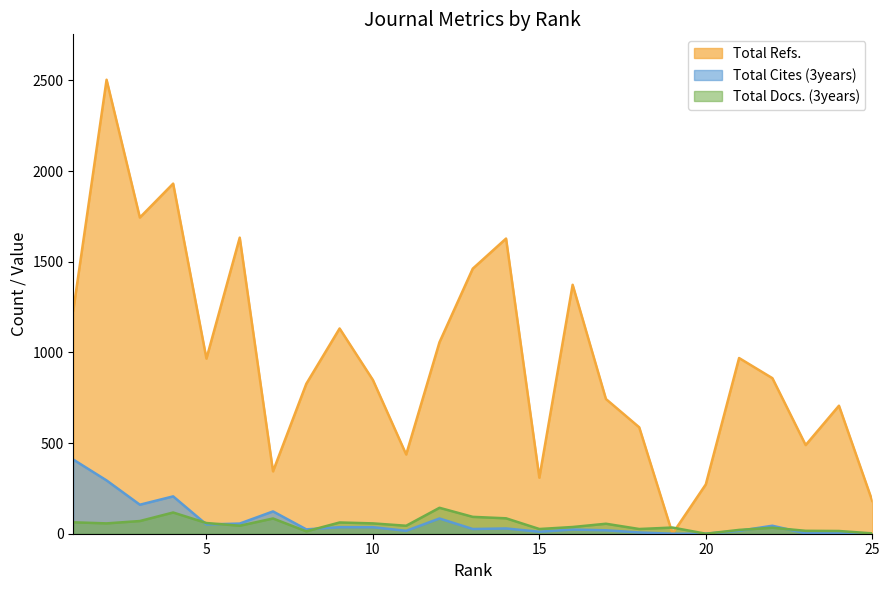

Count the number of categories in the chart.

25